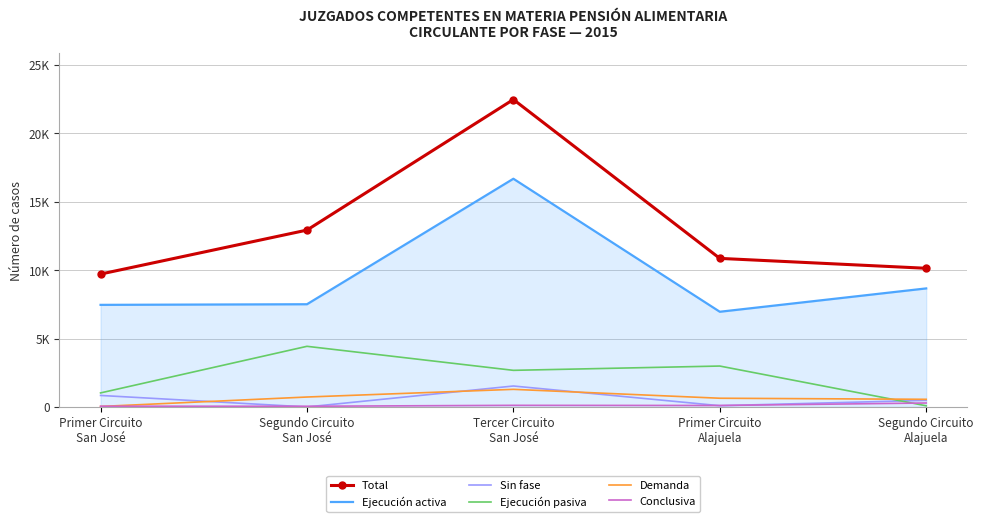

List the series in order of their peak value, lowest first.

Conclusiva, Demanda, Sin fase, Ejecución pasiva, Ejecución activa, Total